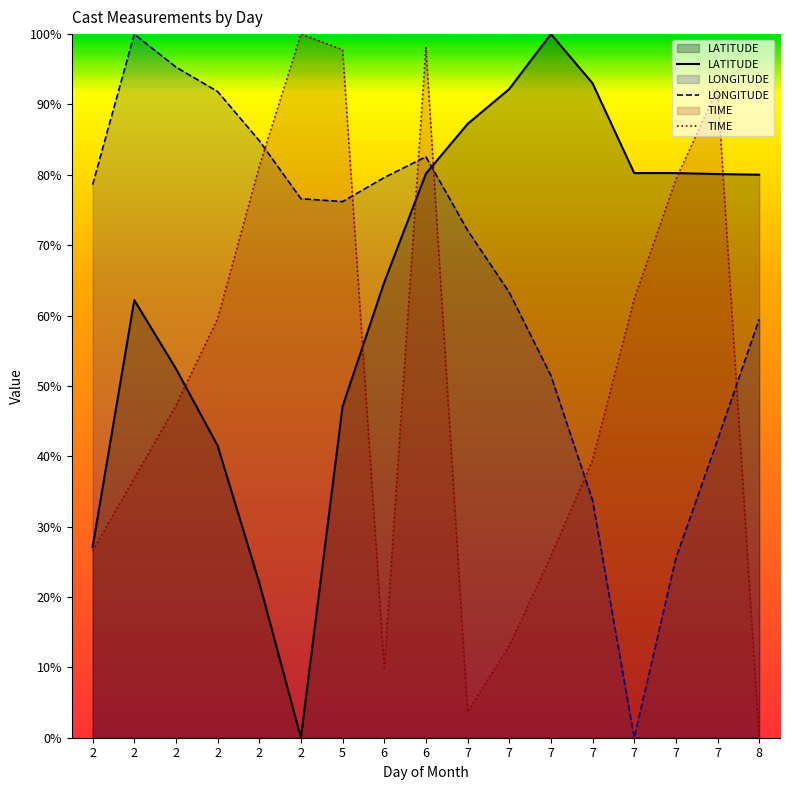

How many values in the LONGITUDE series exceed 76?

9